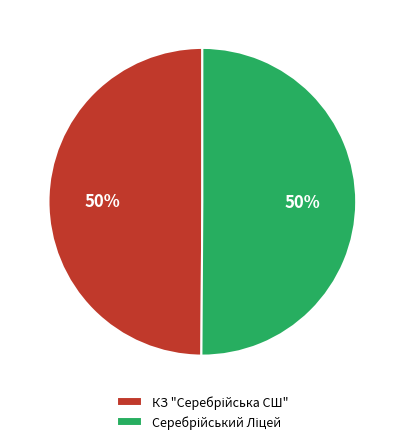

How many segments does this pie chart have?

2